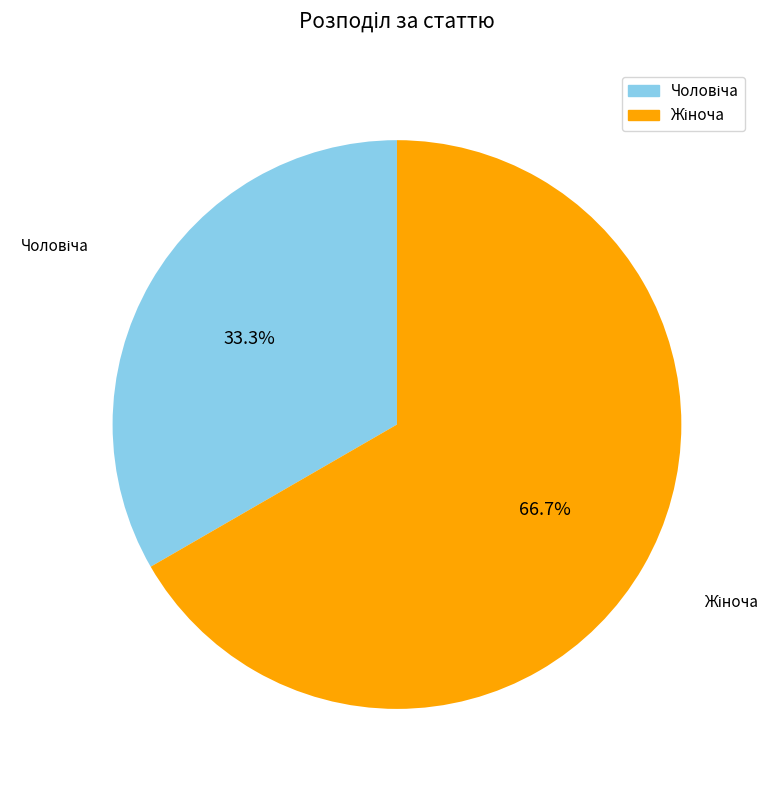

Is there any slice that represents more than half of the pie?

Yes